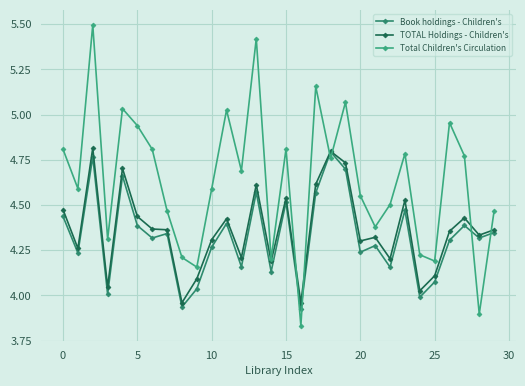

Which series has the widest spread of values?

Total Children's Circulation